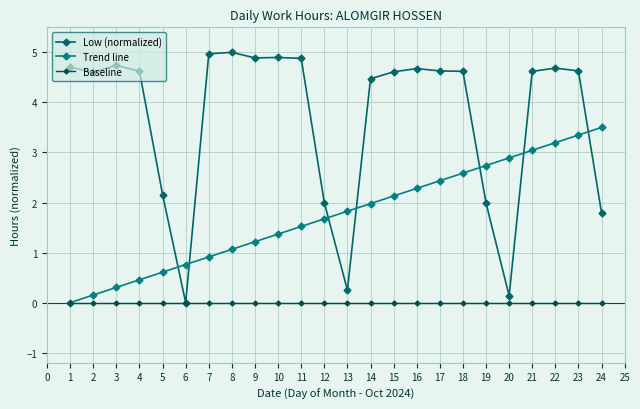

What is the total value across all series at 8?

6.1